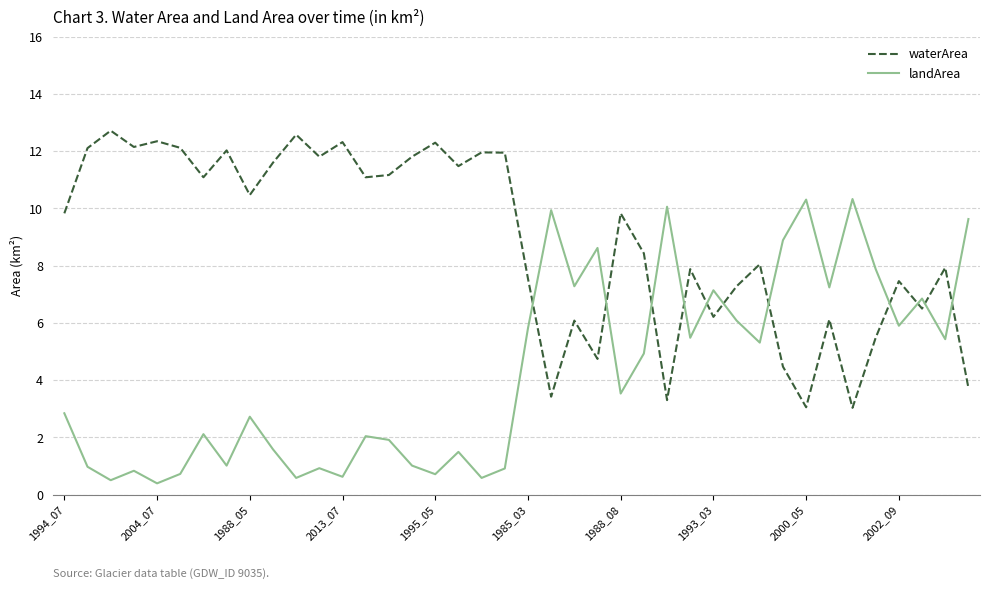

List the series in order of their overall mean, lowest first.

landArea, waterArea